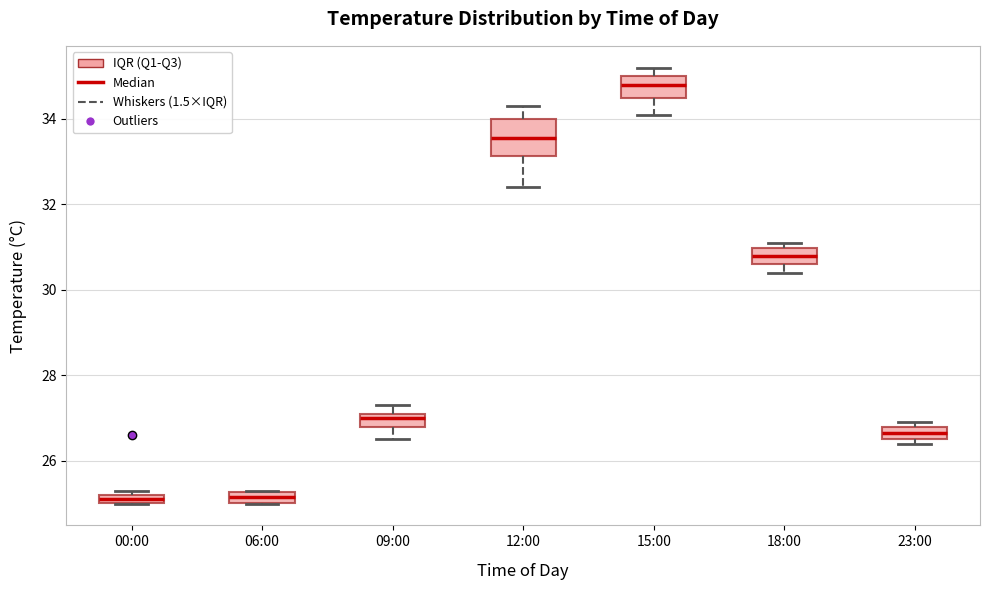

Where is the lower edge of the box for 18:00 on the y-axis? The values are not printed on the chart, so give them approximately, as read against the axis.

30.6